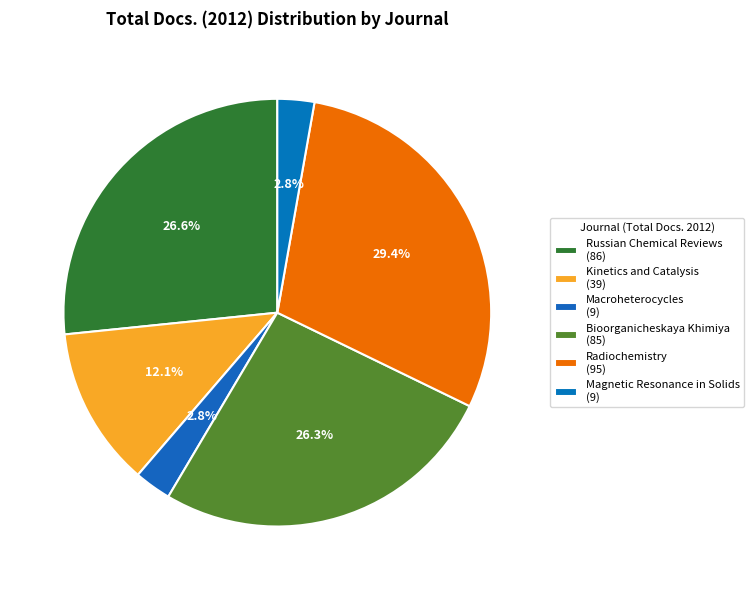

Does any single category account for the majority?

No